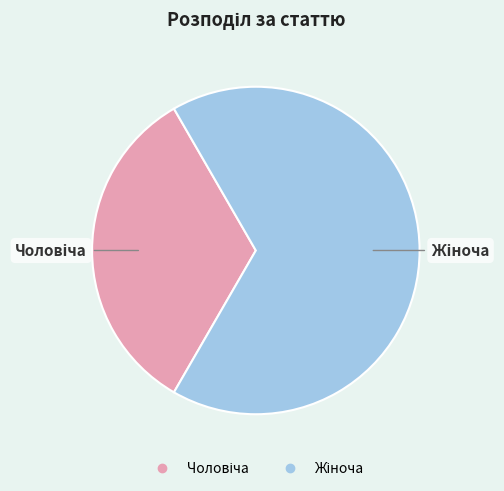

Is there any slice that represents more than half of the pie?

Yes